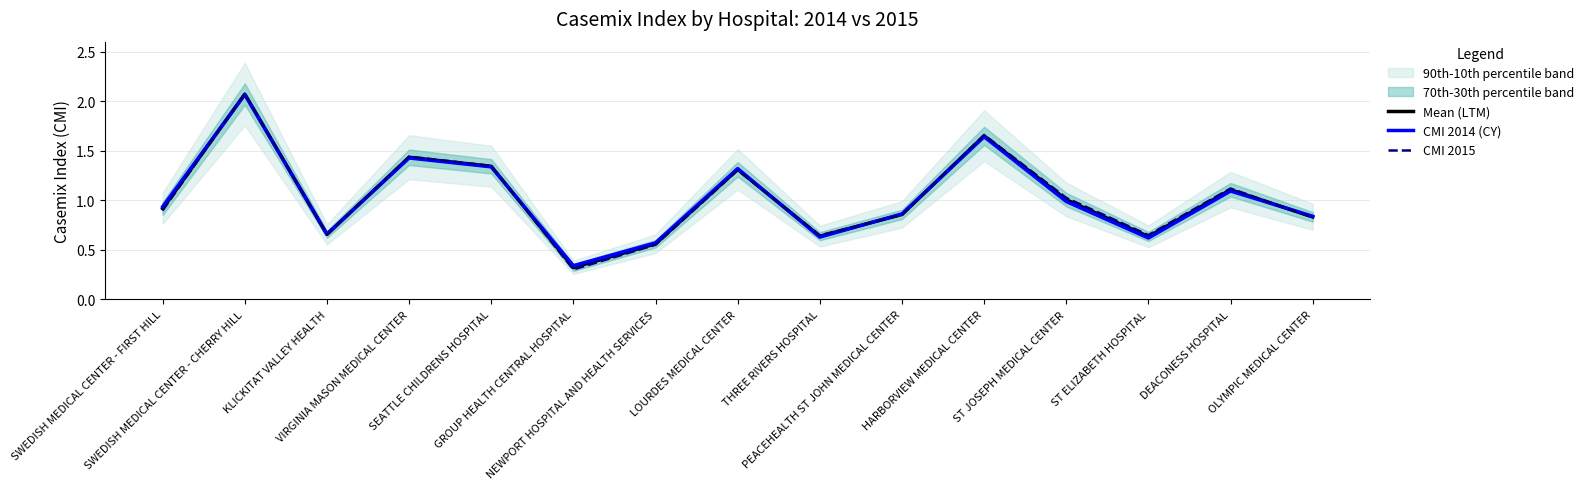

In Mean (LTM), how many points are higher than both neighbors (excluding endpoints)?

5